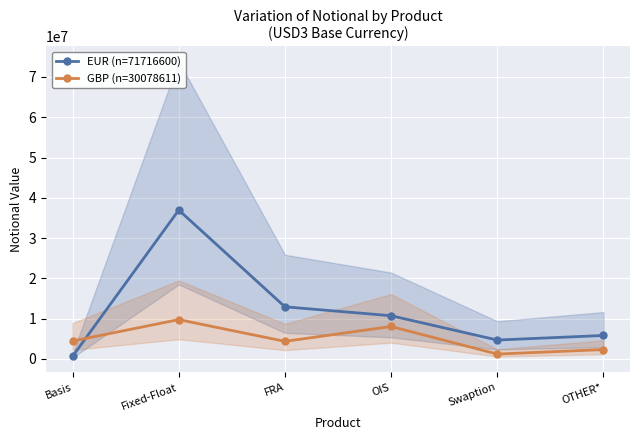

True or false: GBP (n=30078611) has a value of 6408250 at Basis.

False